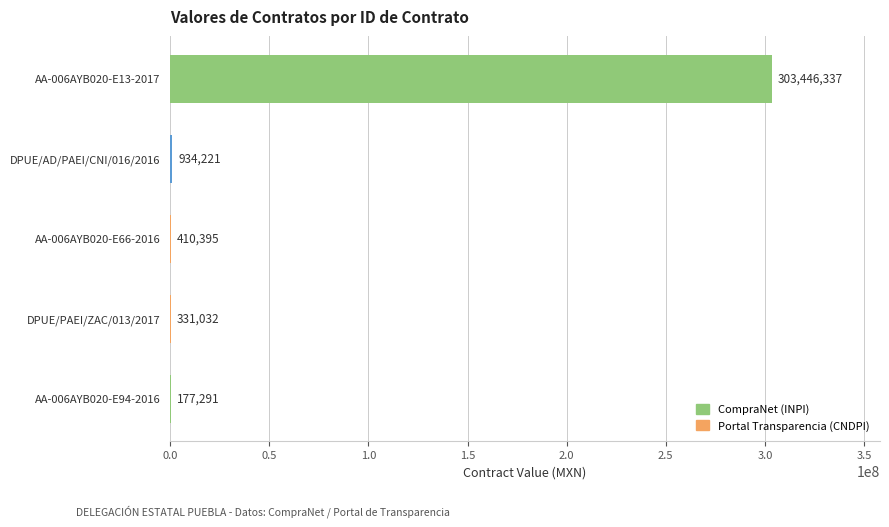

Which category has the highest value across all series?

AA-006AYB020-E13-2017